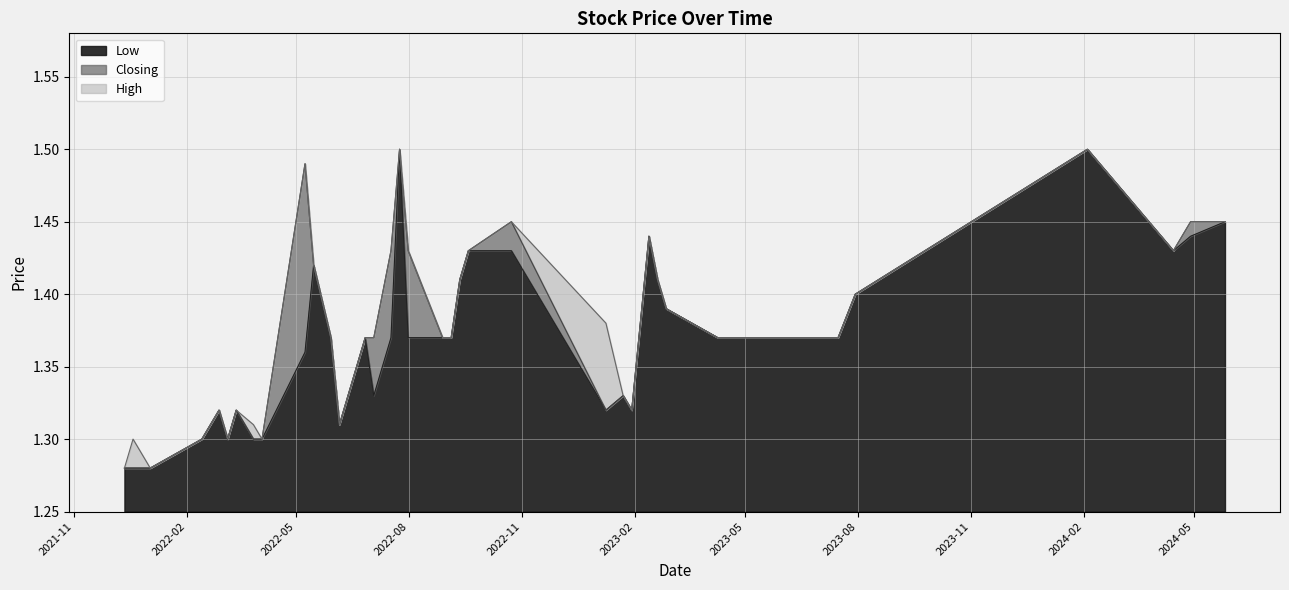

Does the chart have visible grid lines?

Yes